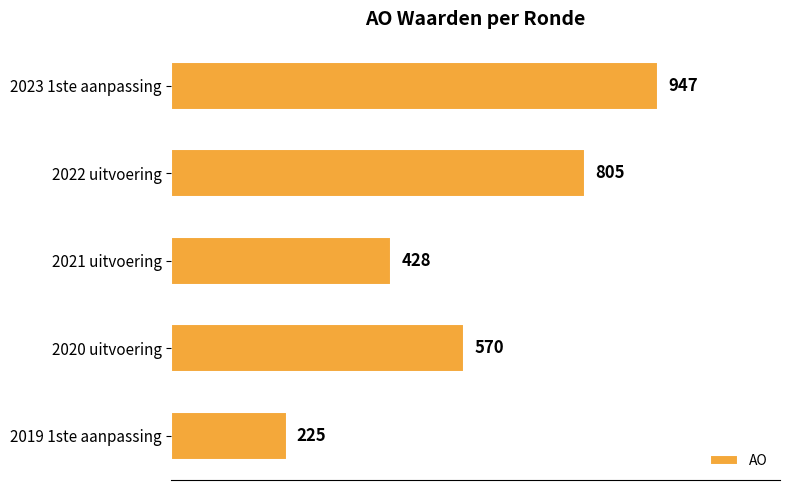

Between 2021 uitvoering and 2019 1ste aanpassing, which is larger?

2021 uitvoering